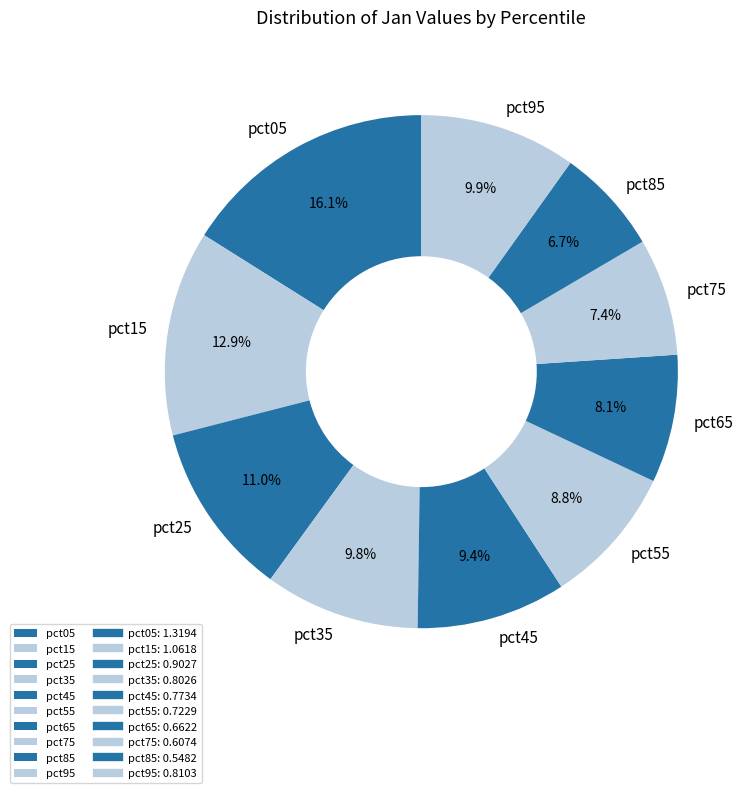

Which slice is the largest?

pct05